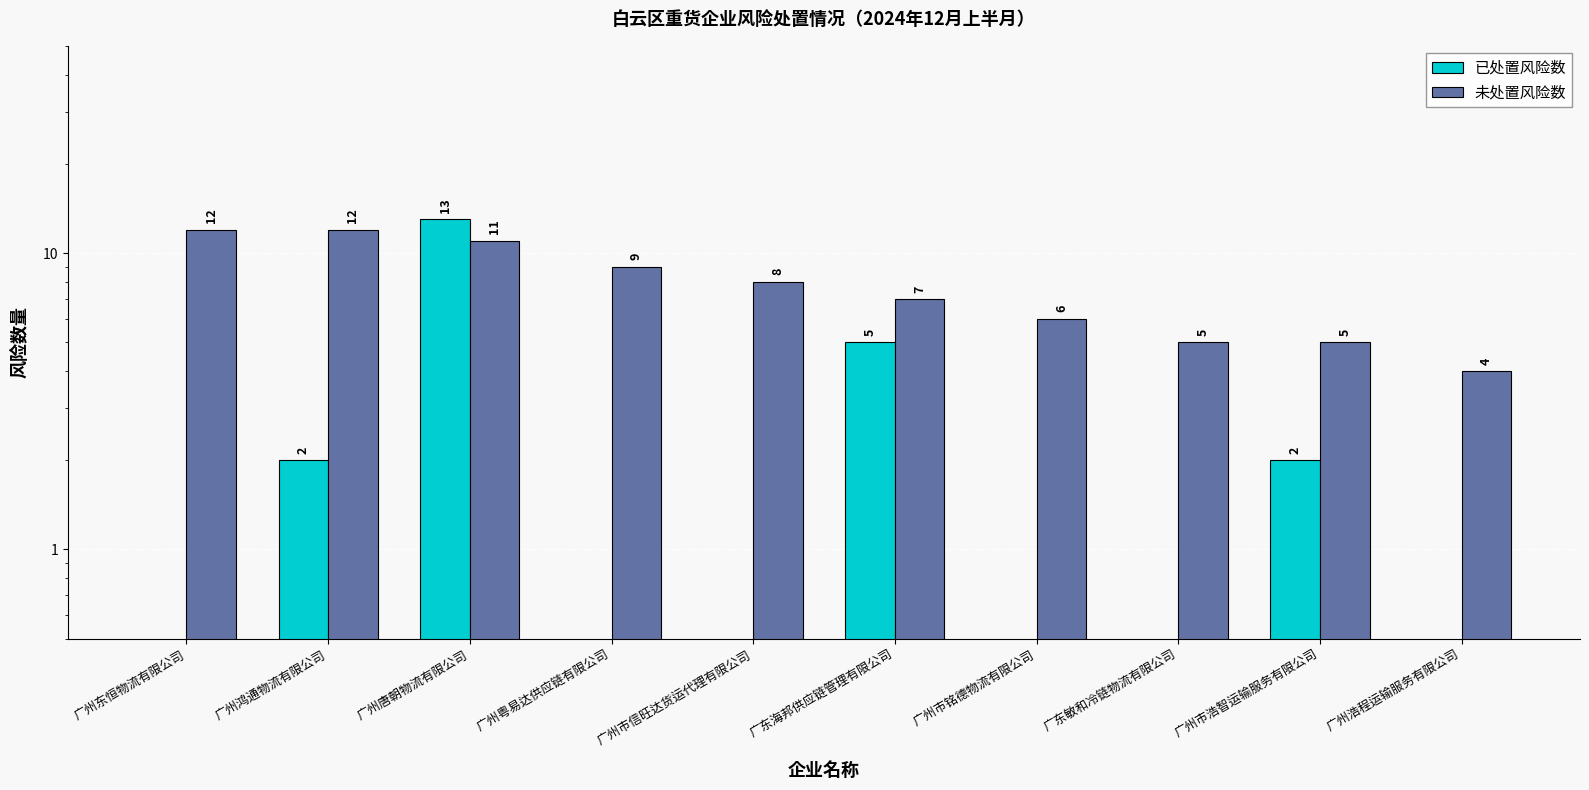

What is the total value across all series at 广州市信旺达货运代理有限公司?

8